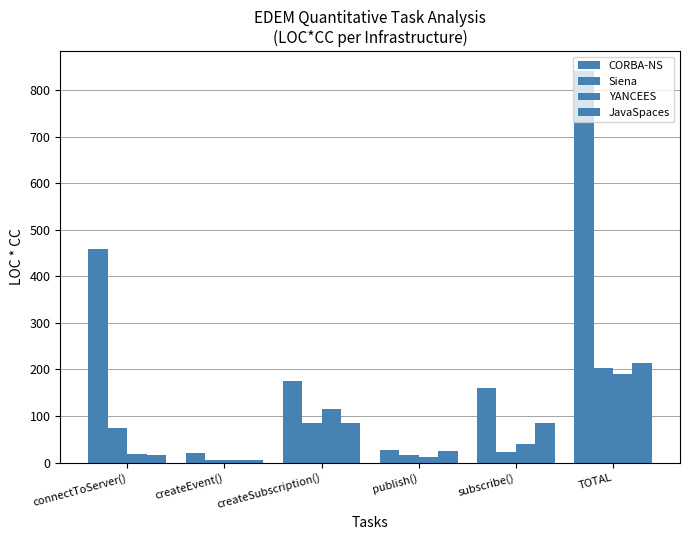

Where does the CORBA-NS series first go above 175?

connectToServer()